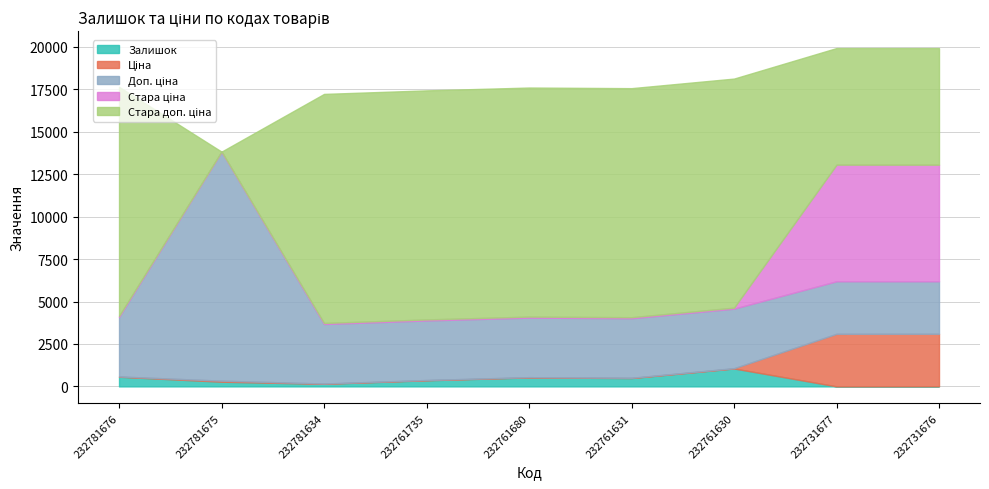

Which series ends up on top after the final intersection of Доп. ціна and Стара доп. ціна?

Стара доп. ціна